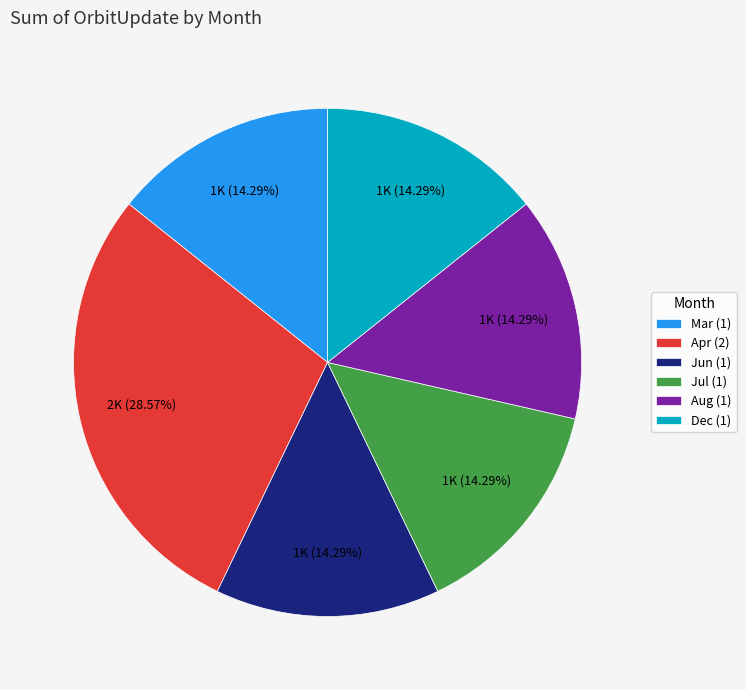

Does Aug represent more than half of the total?

No